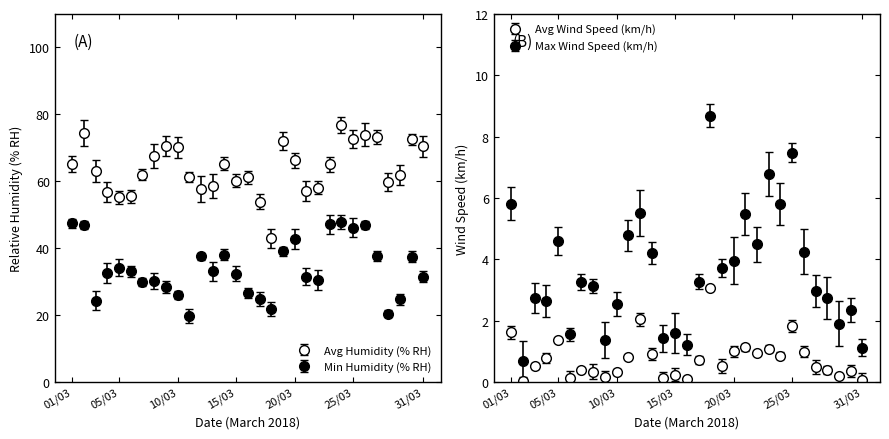

True or false: Min Humidity (% RH) has more than 0 interior local peaks.

True